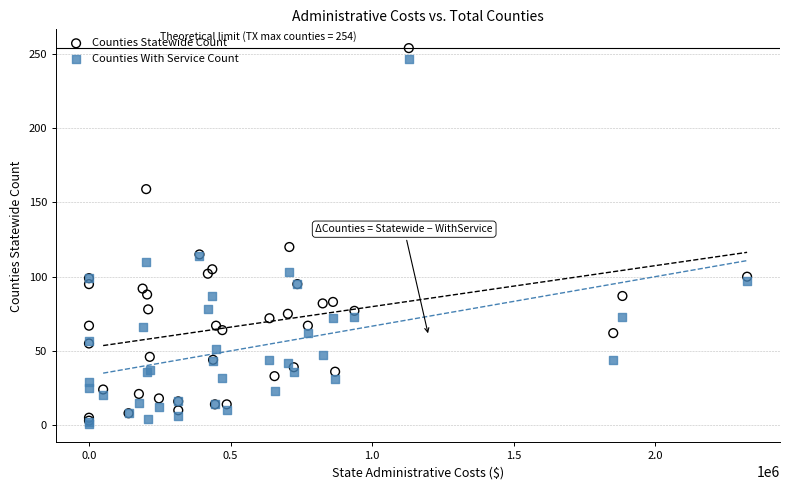

In the Counties With Service Count series, what Y value is closest to 124?

114